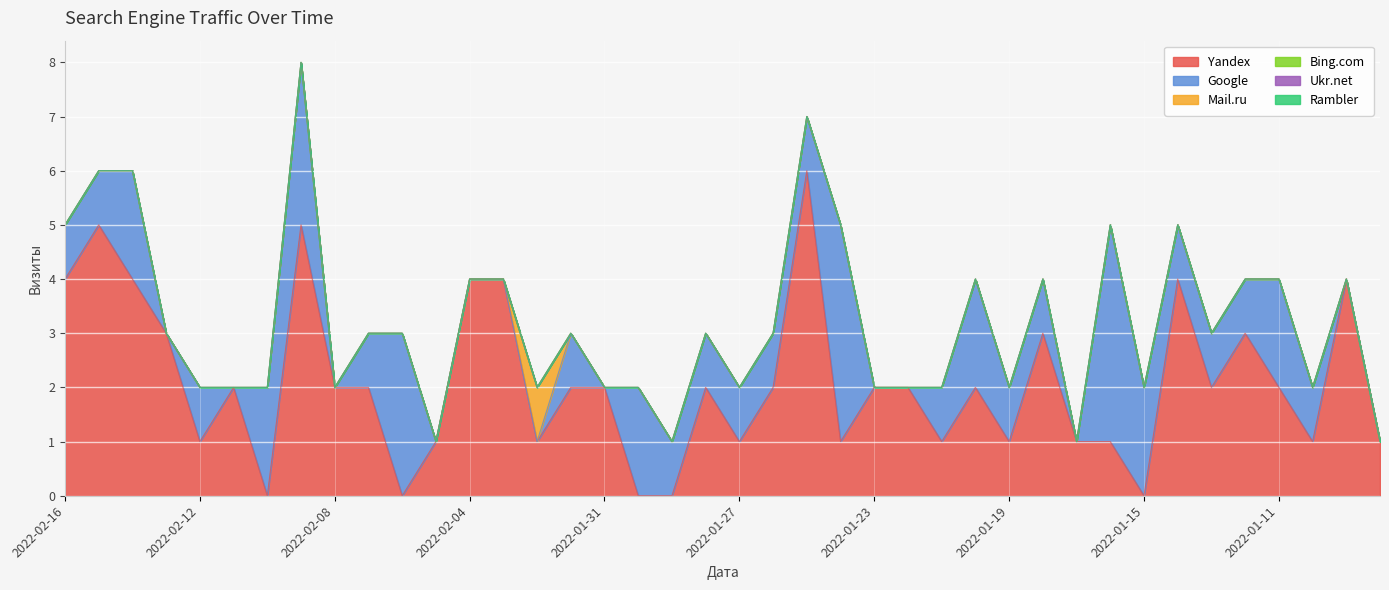

Reading left to right, list all the values displayed in this chart.

Yandex: 4	5	4	3	1	2	0	5	2	2	0	1	4	4	1	2	2	0	0	2	1	2	6	1	2	2	1	2	1	3	1	1	0	4	2	3	2	1	4	1
Google: 1	1	2	0	1	0	2	3	0	1	3	0	0	0	0	1	0	2	1	1	1	1	1	4	0	0	1	2	1	1	0	4	2	1	1	1	2	1	0	0
Mail.ru: 0	0	0	0	0	0	0	0	0	0	0	0	0	0	1	0	0	0	0	0	0	0	0	0	0	0	0	0	0	0	0	0	0	0	0	0	0	0	0	0
Bing.com: 0	0	0	0	0	0	0	0	0	0	0	0	0	0	0	0	0	0	0	0	0	0	0	0	0	0	0	0	0	0	0	0	0	0	0	0	0	0	0	0
Ukr.net: 0	0	0	0	0	0	0	0	0	0	0	0	0	0	0	0	0	0	0	0	0	0	0	0	0	0	0	0	0	0	0	0	0	0	0	0	0	0	0	0
Rambler: 0	0	0	0	0	0	0	0	0	0	0	0	0	0	0	0	0	0	0	0	0	0	0	0	0	0	0	0	0	0	0	0	0	0	0	0	0	0	0	0